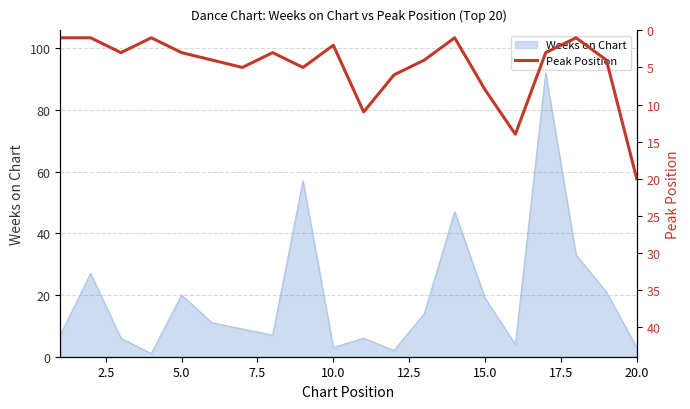

The Weeks on Chart series shows 3 at 10.0. True or false?

True